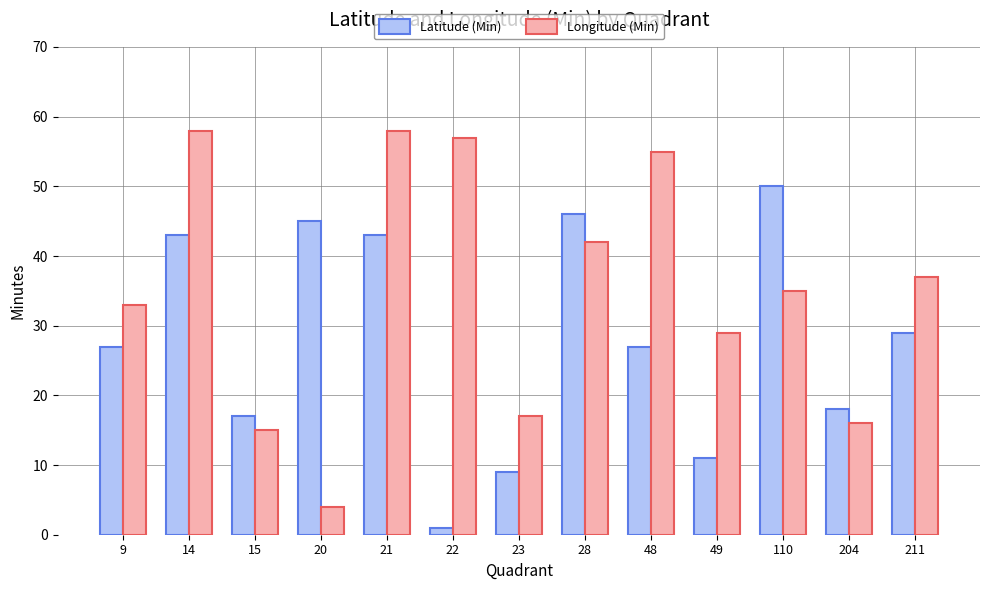

Reading left to right, what are all the values shown in this chart?

Latitude (Min): 9=27	14=43	15=17	20=45	21=43	22=1	23=9	28=46	48=27	49=11	110=50	204=18	211=29
Longitude (Min): 9=33	14=58	15=15	20=4	21=58	22=57	23=17	28=42	48=55	49=29	110=35	204=16	211=37